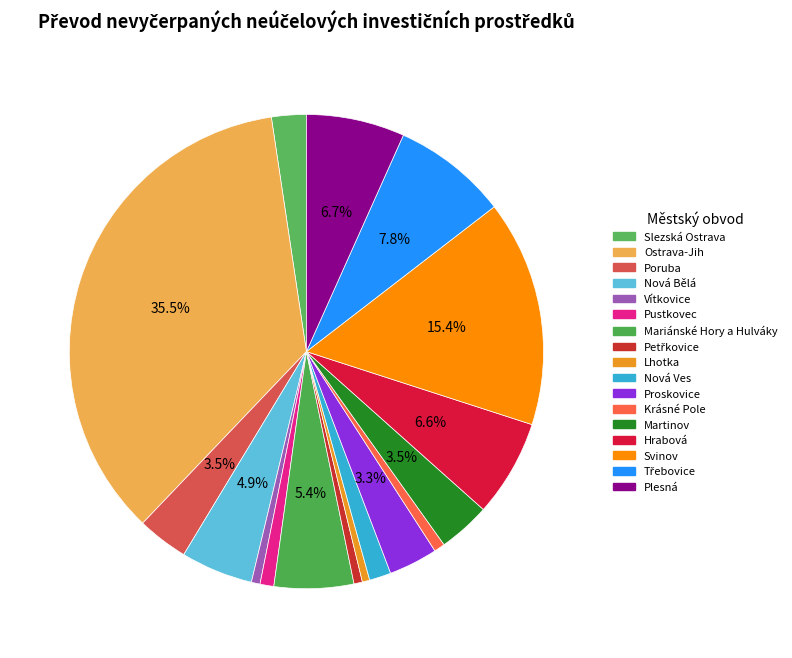

How many segments does this pie chart have?

17